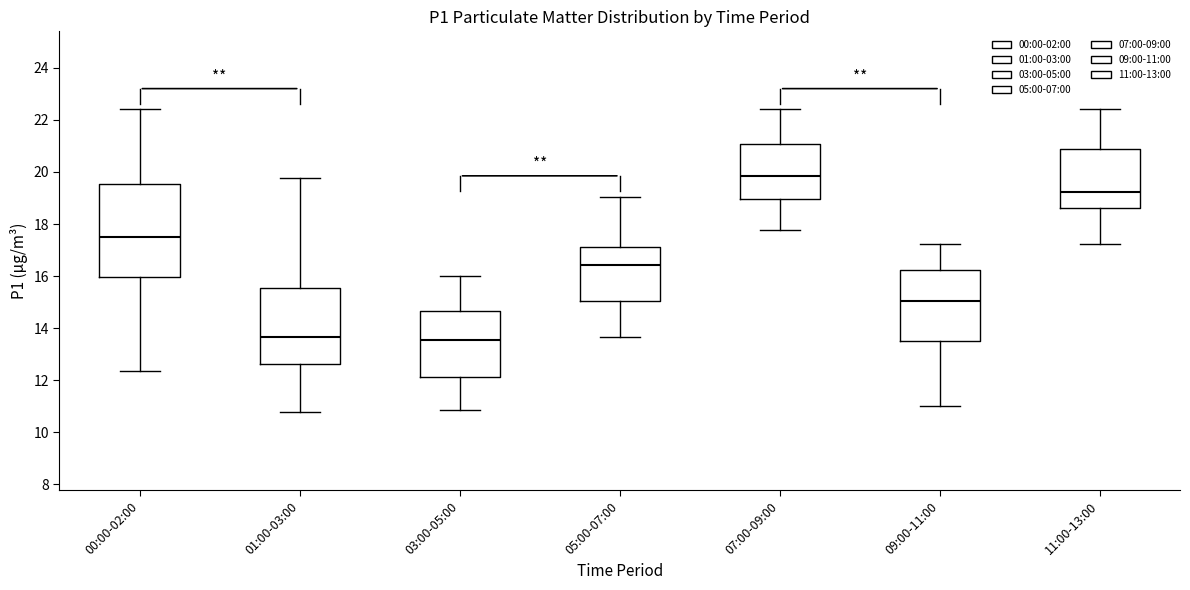

Where does the lower whisker of the box for 09:00-11:00 end on the y-axis? The values are not printed on the chart, so give them approximately, as read against the axis.

11.0